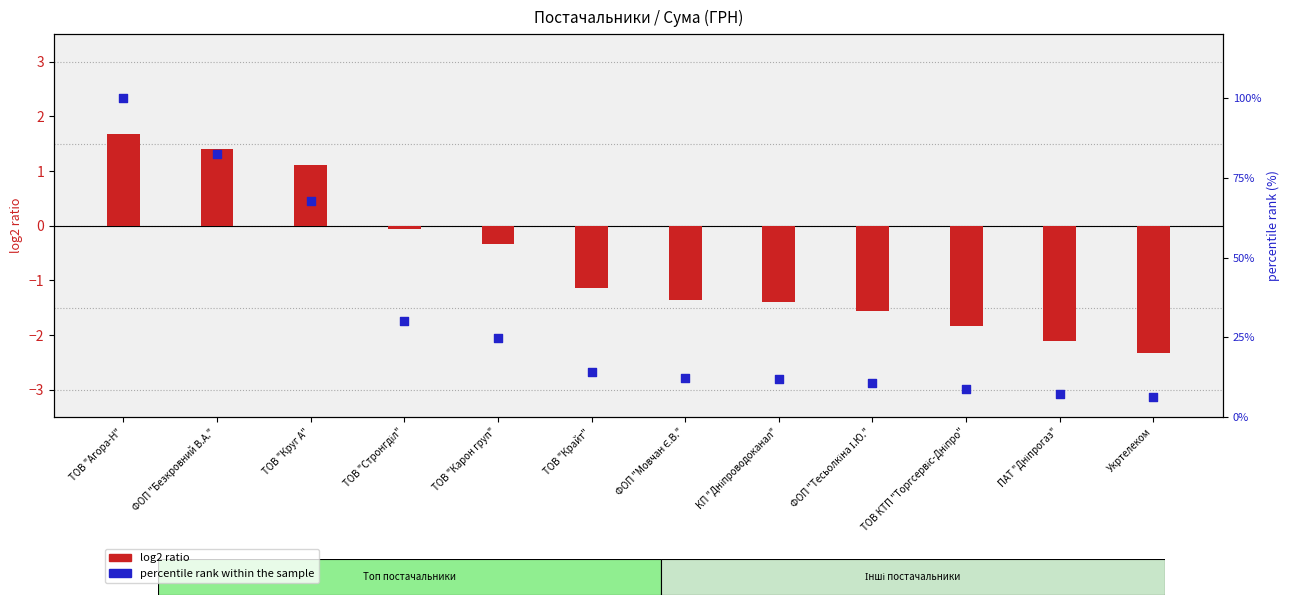

Is the value of log2 ratio at ТОВ "Стронгділ" greater than the value of percentile rank within the sample at ТОВ КТП "Торгсервіс-Дніпро"?

No